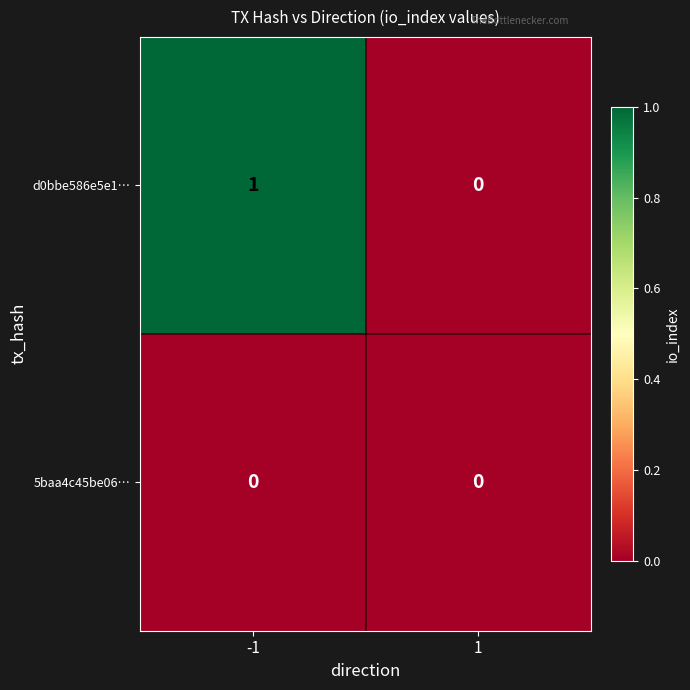

How many values in the d0bbe586e5e1… series are below 1?

1